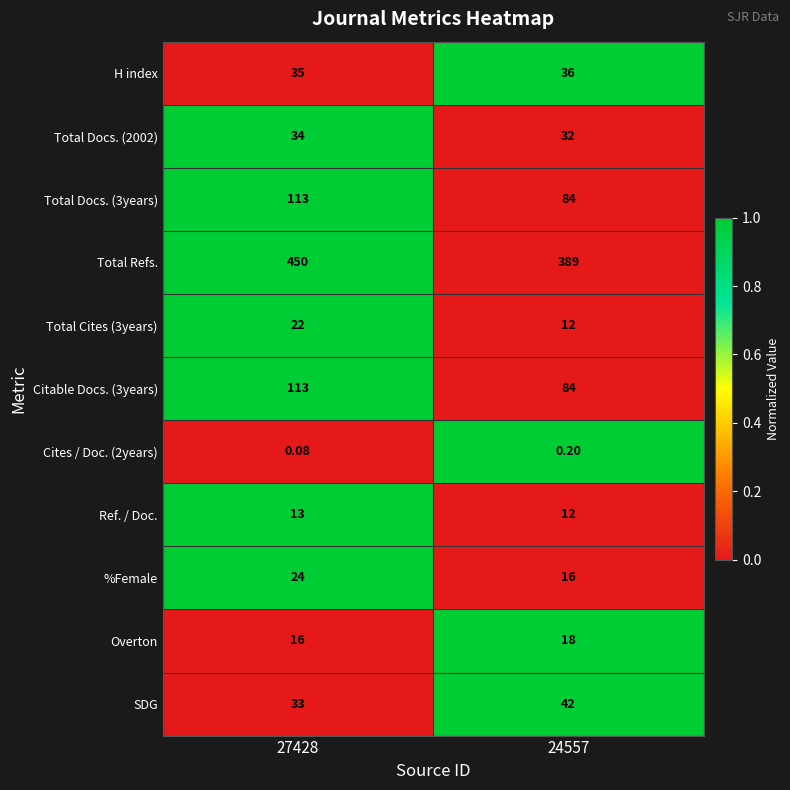

How many categories are shown in the chart?

2